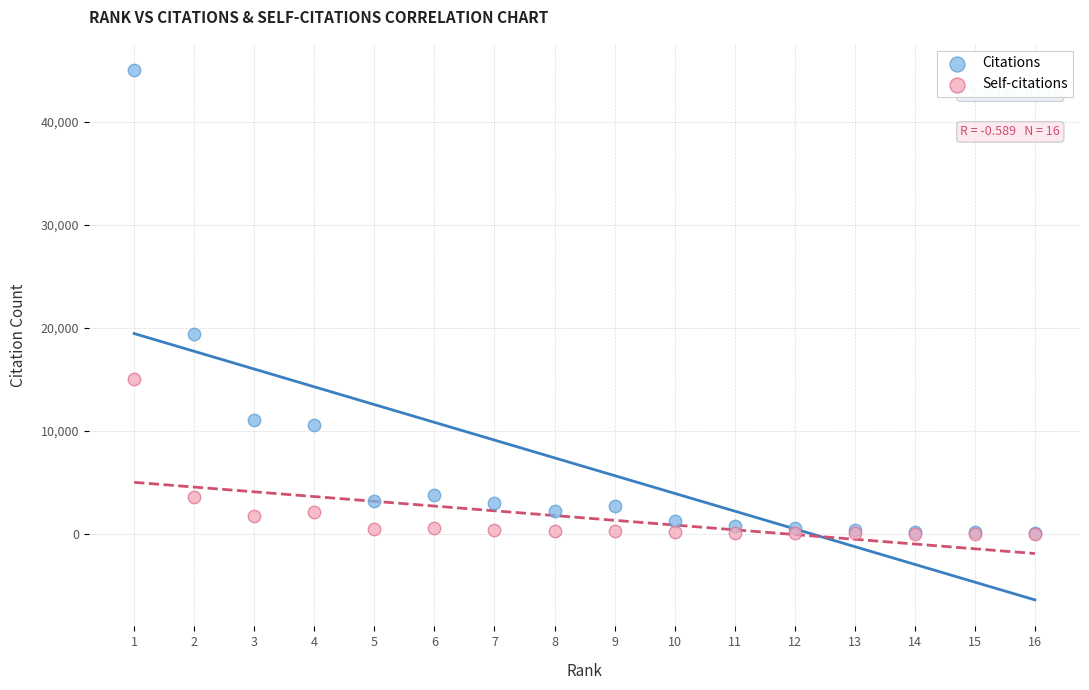

Which series has the largest Y range (max minus min)?

Citations